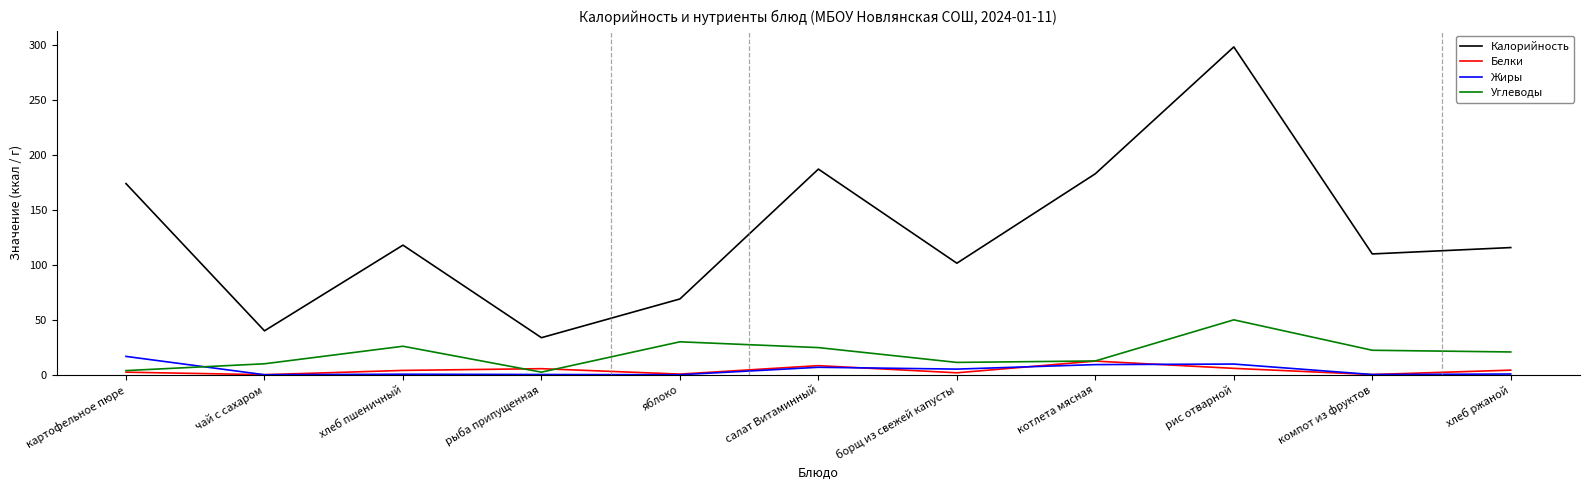

Which series has the largest total across all categories?

Калорийность